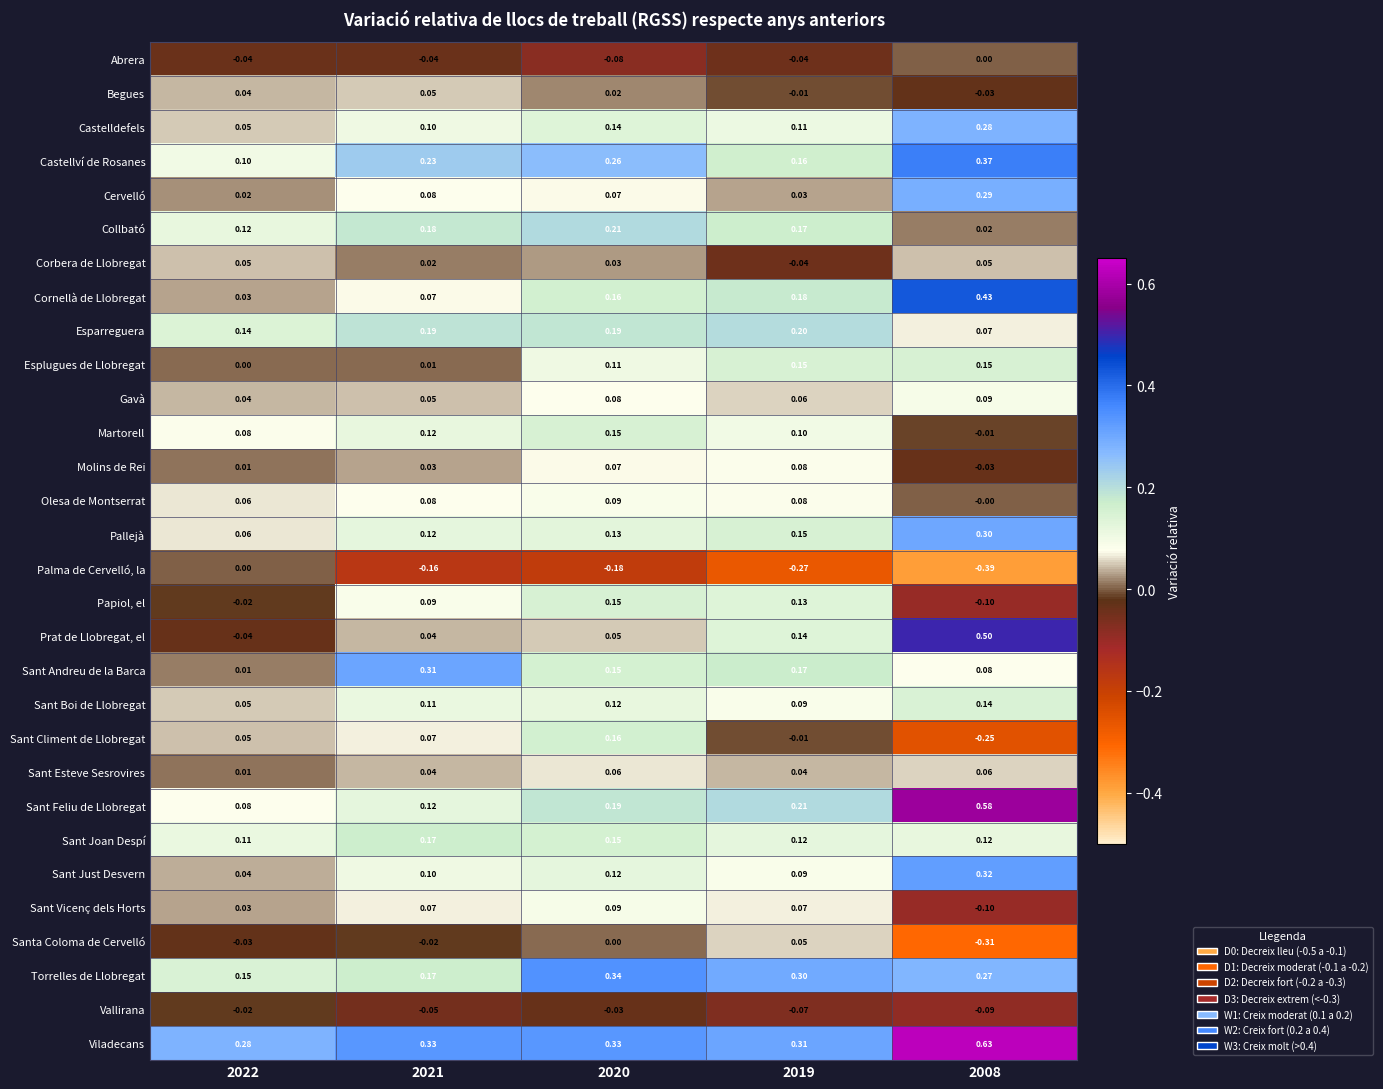

Is the value of Prat de Llobregat, el at 2022 greater than the value of Sant Climent de Llobregat at 2008?

Yes